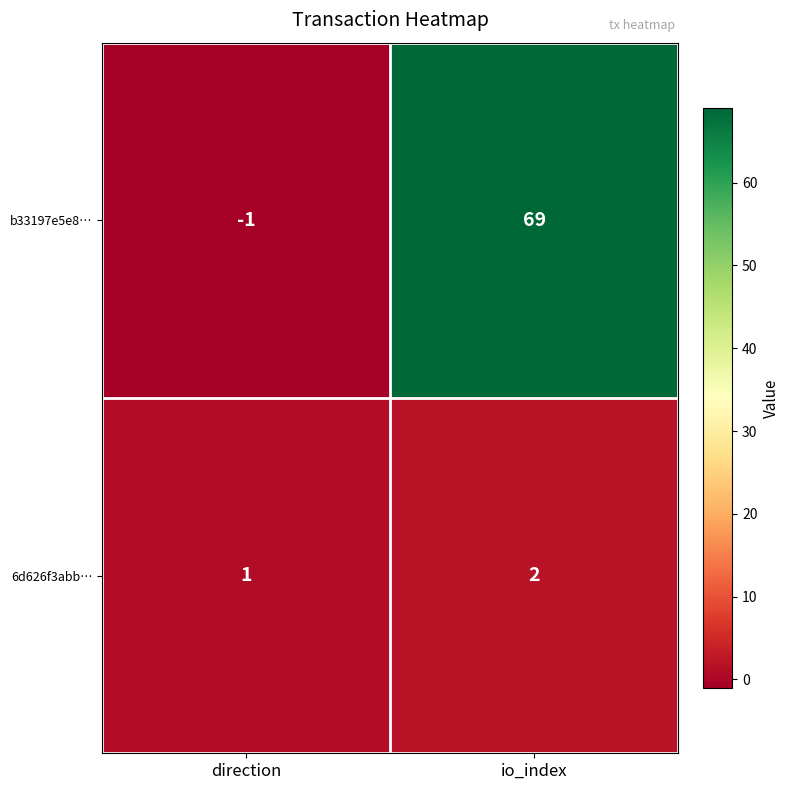

Where is 6d626f3abb… nearest to the value 1?

direction